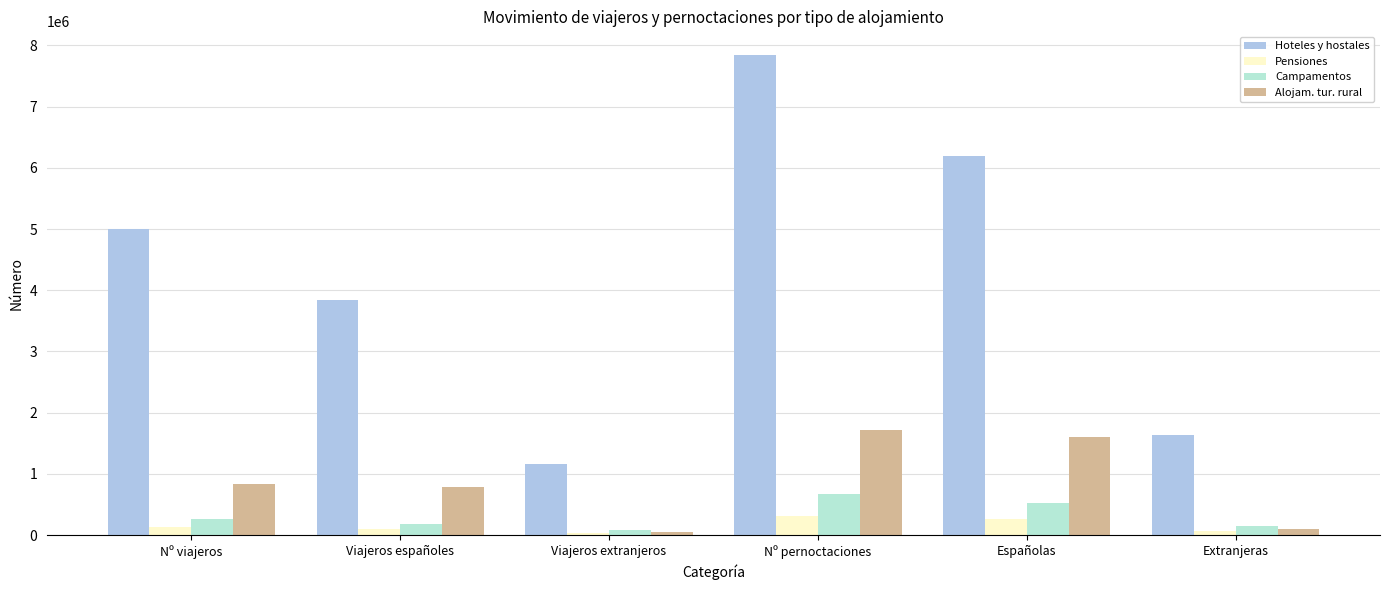

What is the sum of all Hoteles y hostales values?

25680516